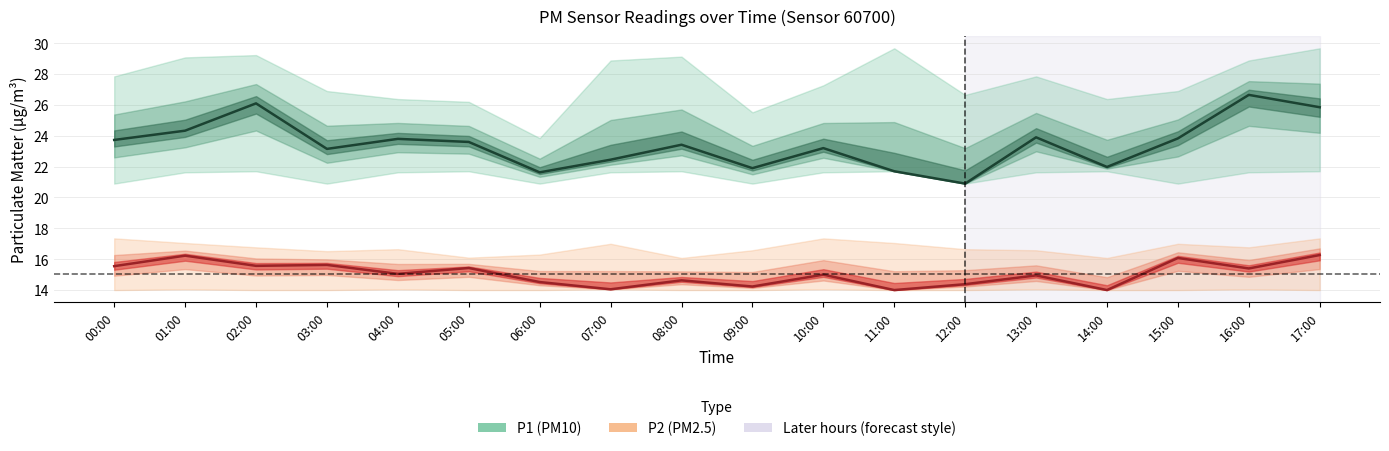

List the series in order of their overall mean, highest first.

P1 (PM10), P2 (PM2.5)